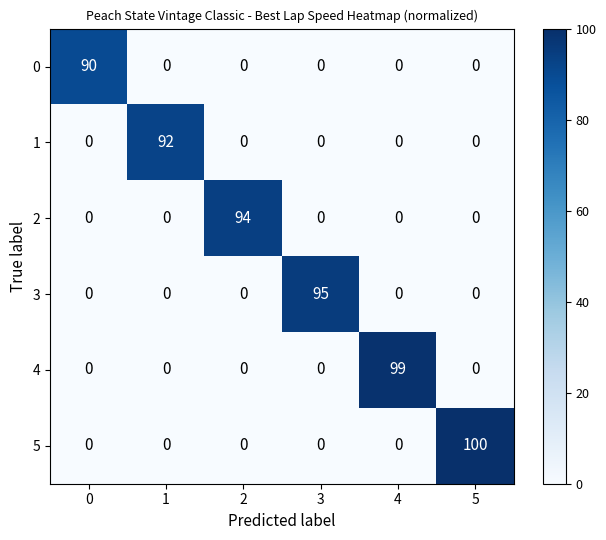

What is the difference between the maximum and minimum values in the 5 series?

100